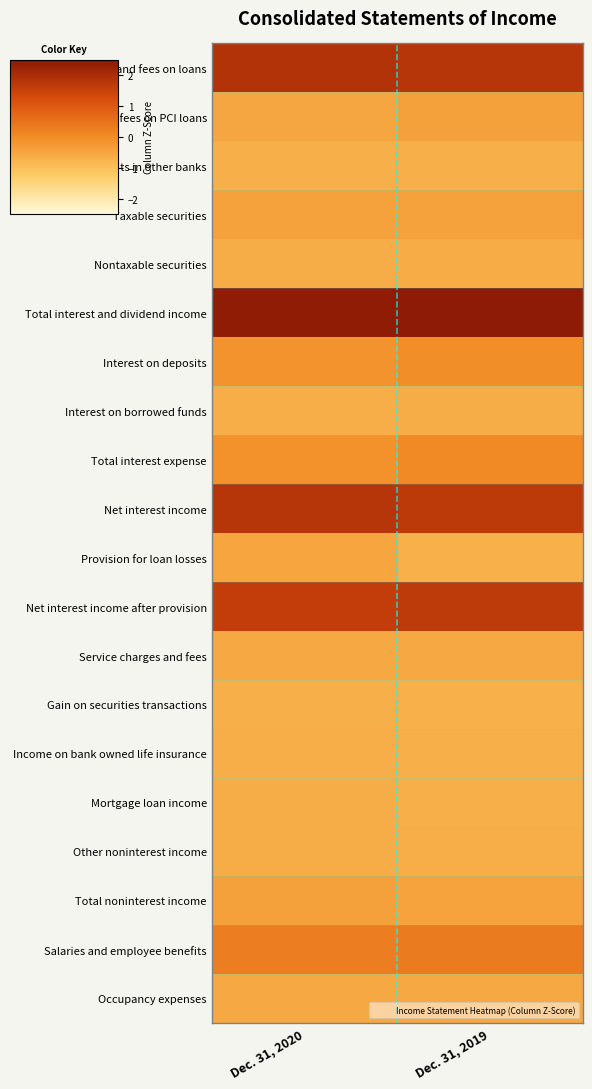

At which category is the sum across all series the highest?

Dec. 31, 2020